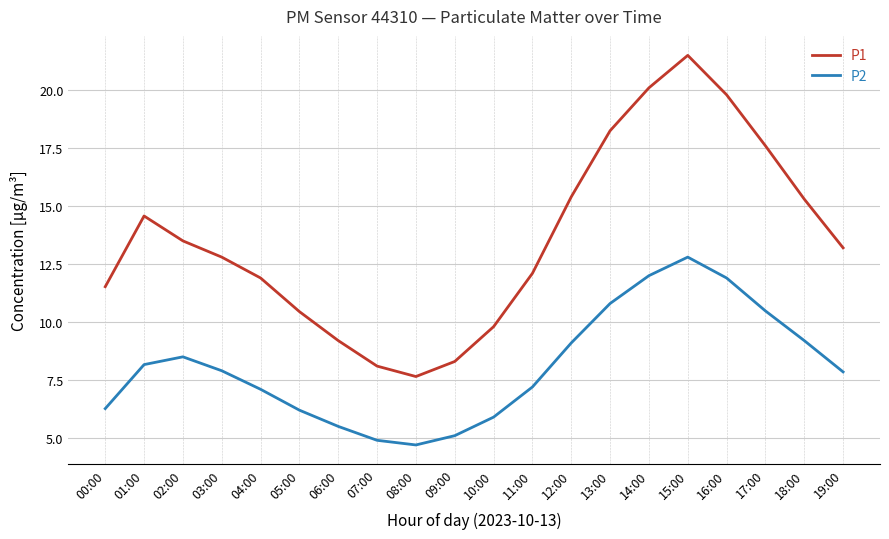

Rank the series at 08:00 from highest to lowest value.

P1, P2